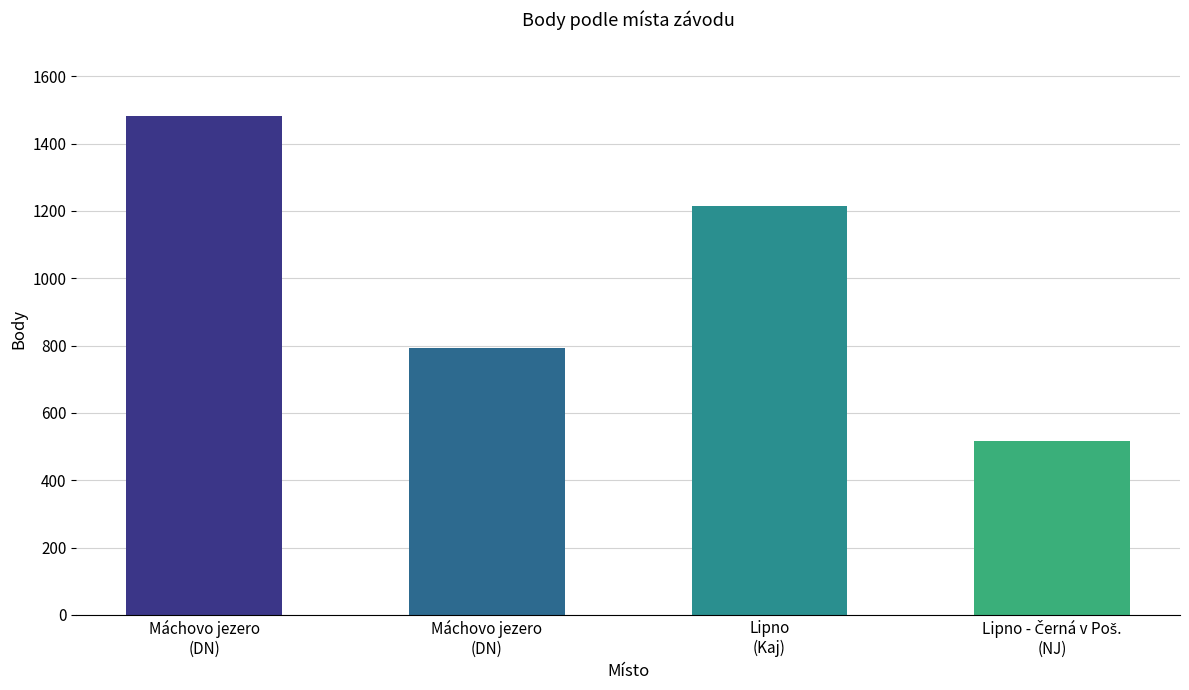

Count the number of data series in this chart.

1